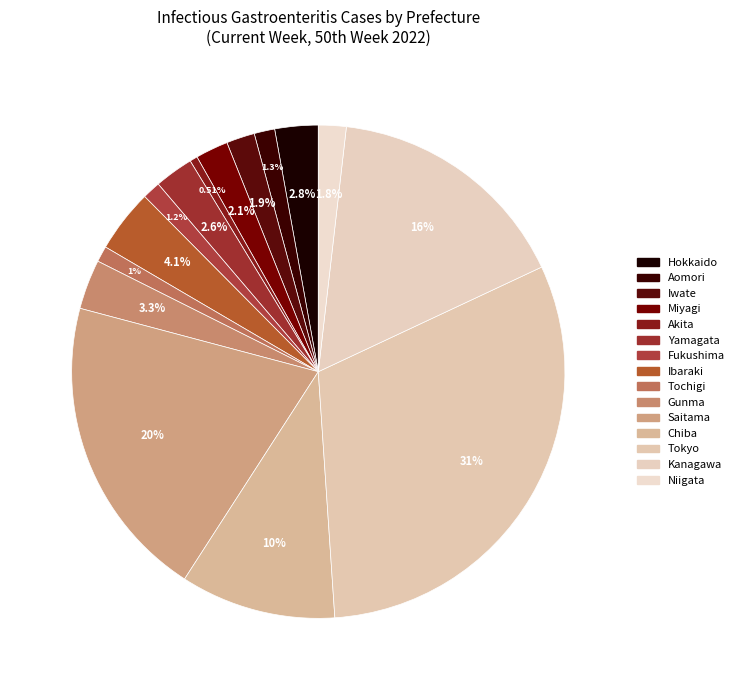

How much of the chart is everything except Akita?

99.5%